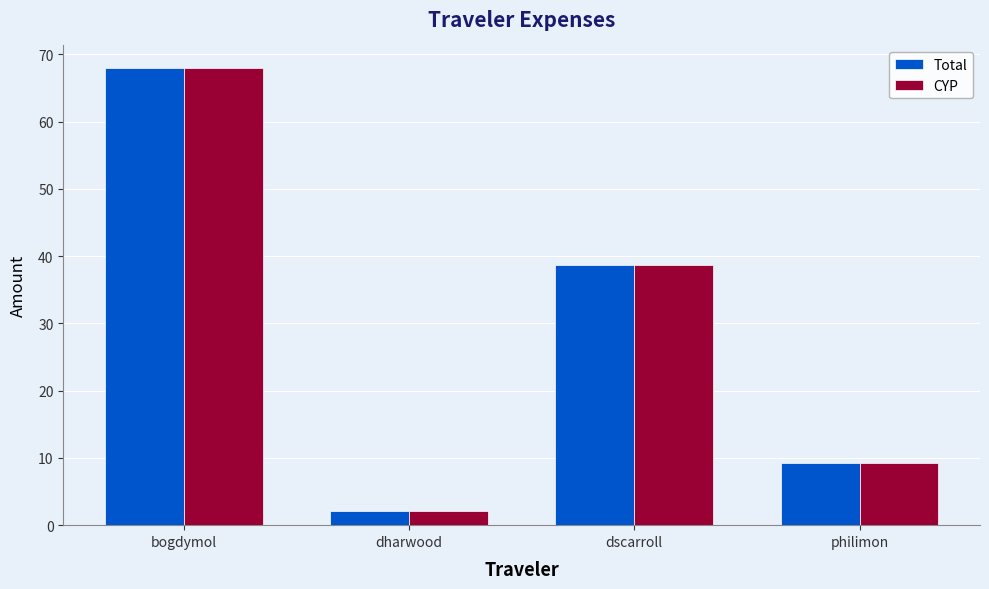

Reading left to right, what are all the values shown in this chart?

Total: 67.9	2.1	38.7	9.2
CYP: 67.9	2.1	38.7	9.2